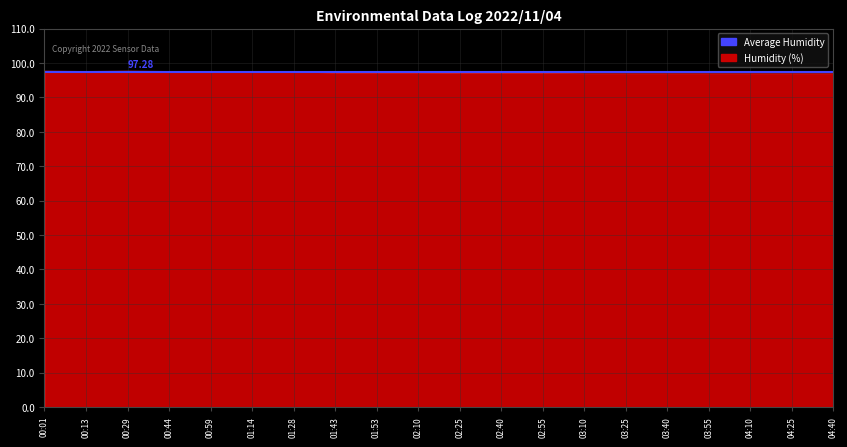

What is the label of the 11th point from the left?

02:25